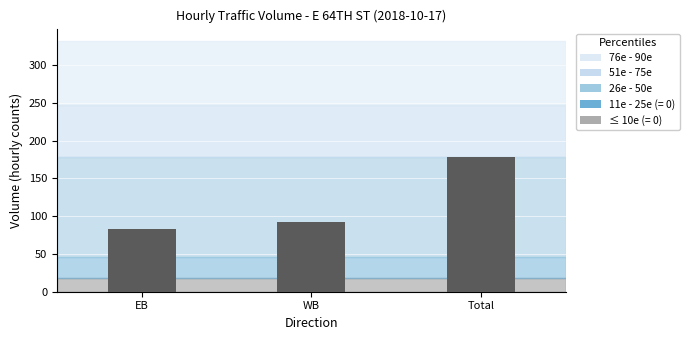

Reading left to right, extract all data points from this chart.

EB=83.5	WB=92.5	Total=178.5